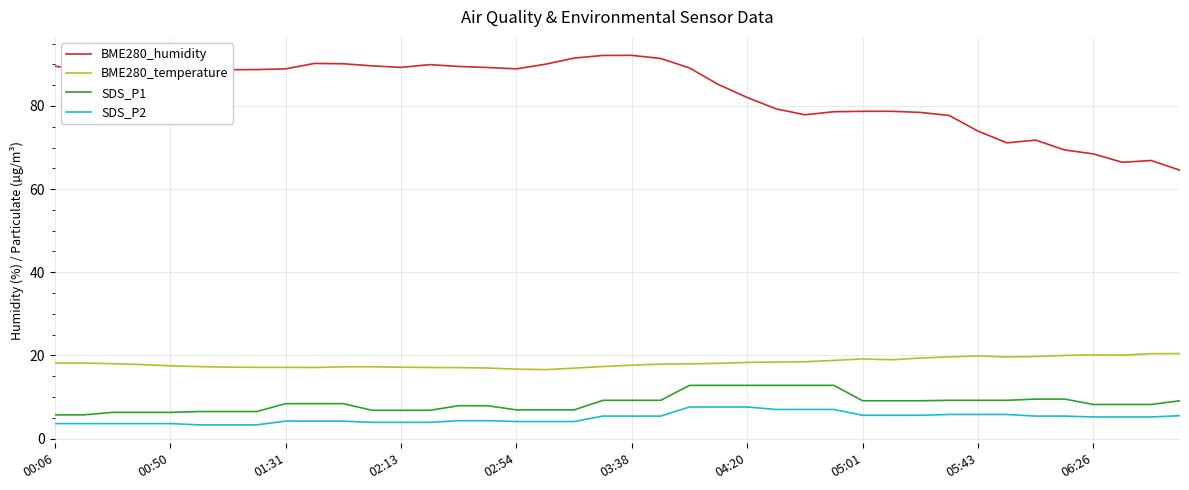

What is the lowest value of the BME280_temperature series?

16.6